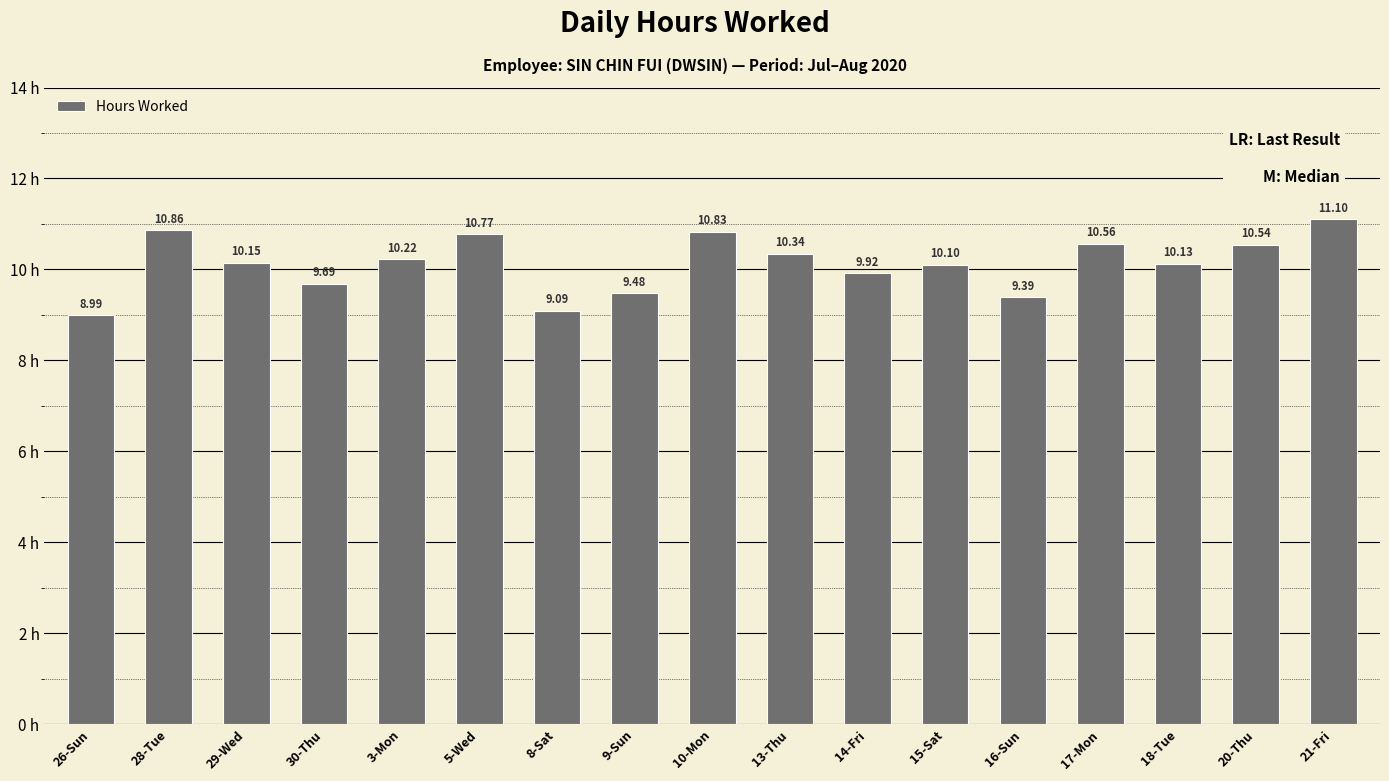

What is the label of the 15th bar from the right?

29-Wed